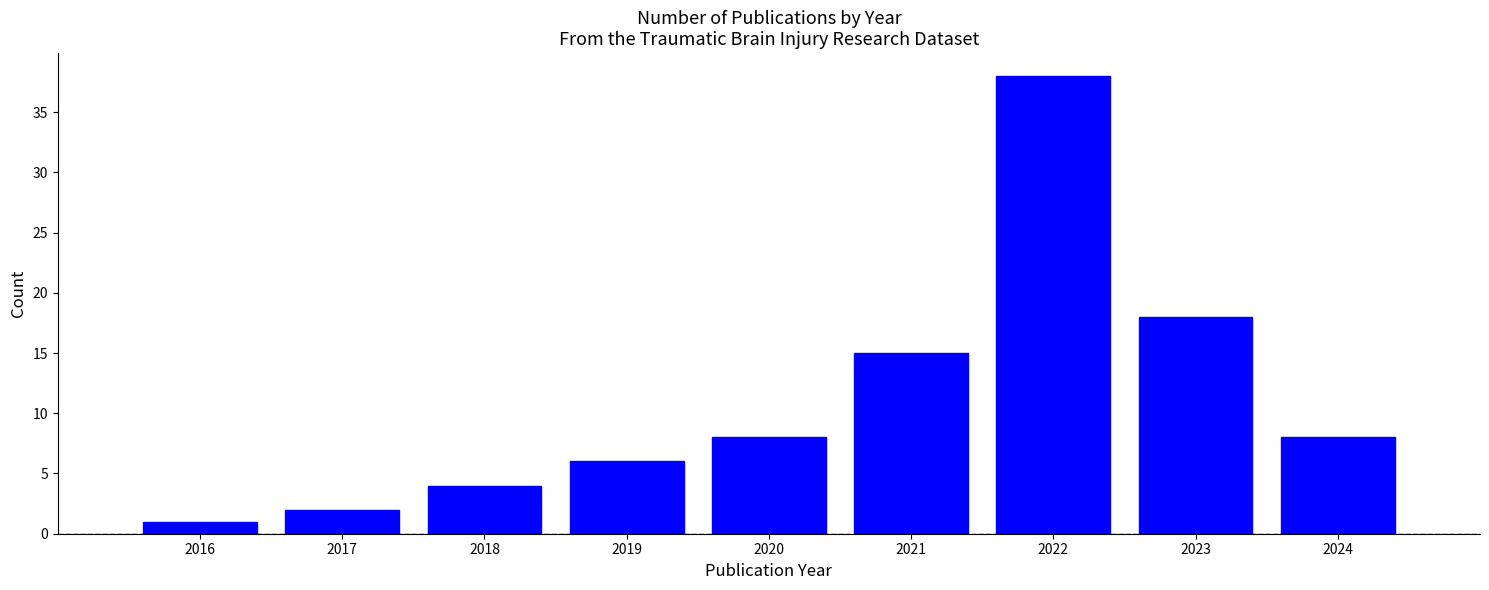

Reading left to right, extract all data points from this chart.

2016=1	2017=2	2018=4	2019=6	2020=8	2021=15	2022=38	2023=18	2024=8